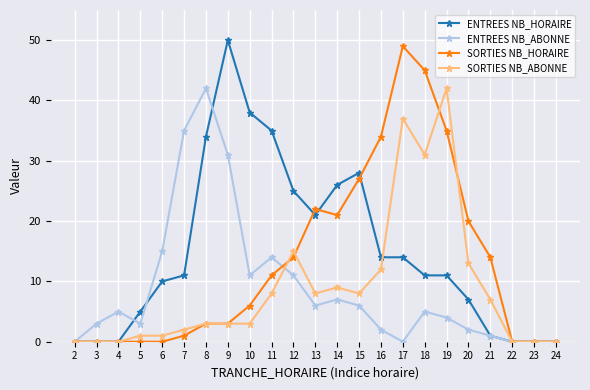

How many categories are shown in the chart?

23